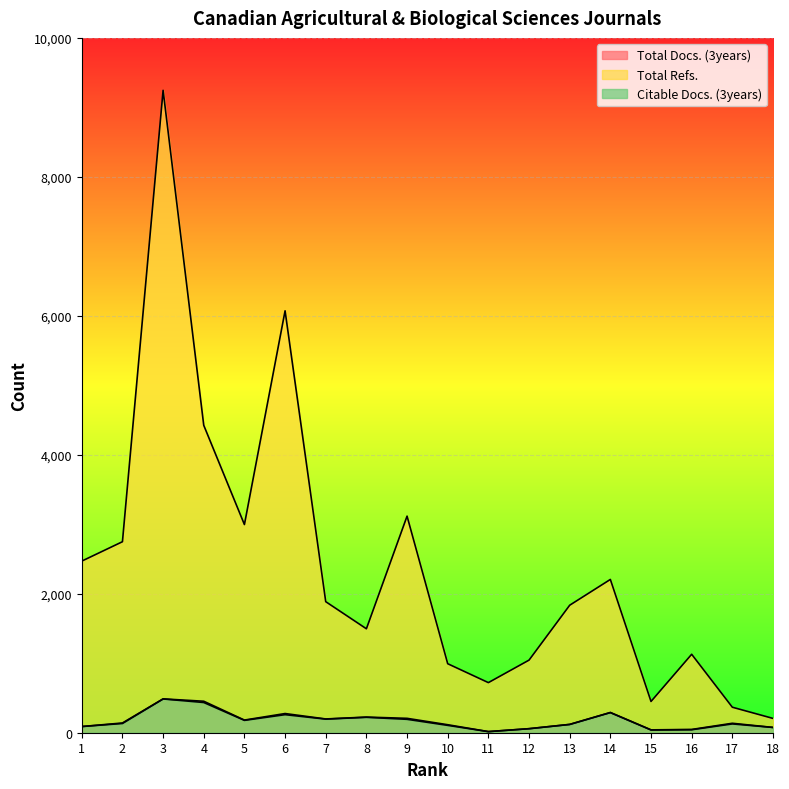

At which category is the sum across all series the highest?

3